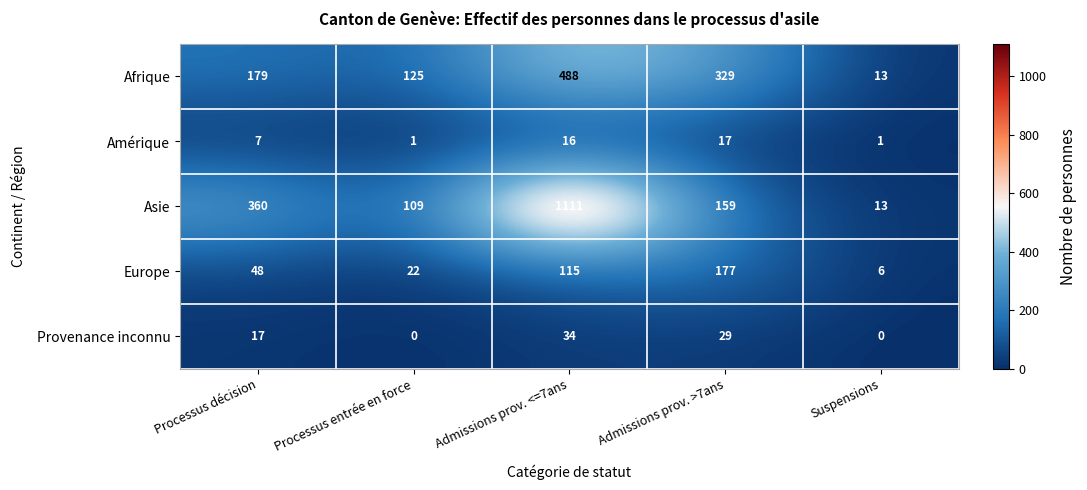

At Admissions prov. >7ans, list the series in order from largest to smallest.

Afrique, Europe, Asie, Provenance inconnu, Amérique